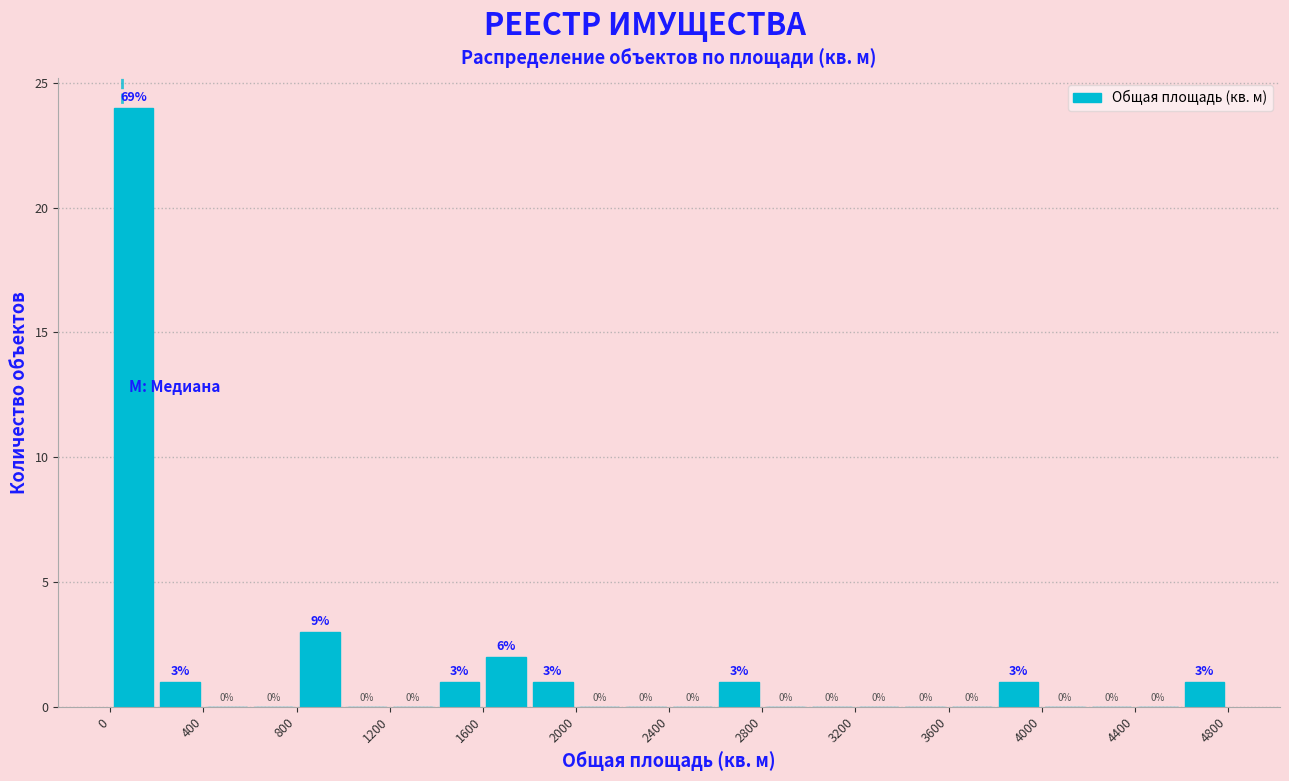

Over which range of the x-axis is the bar tallest?

0 to 200